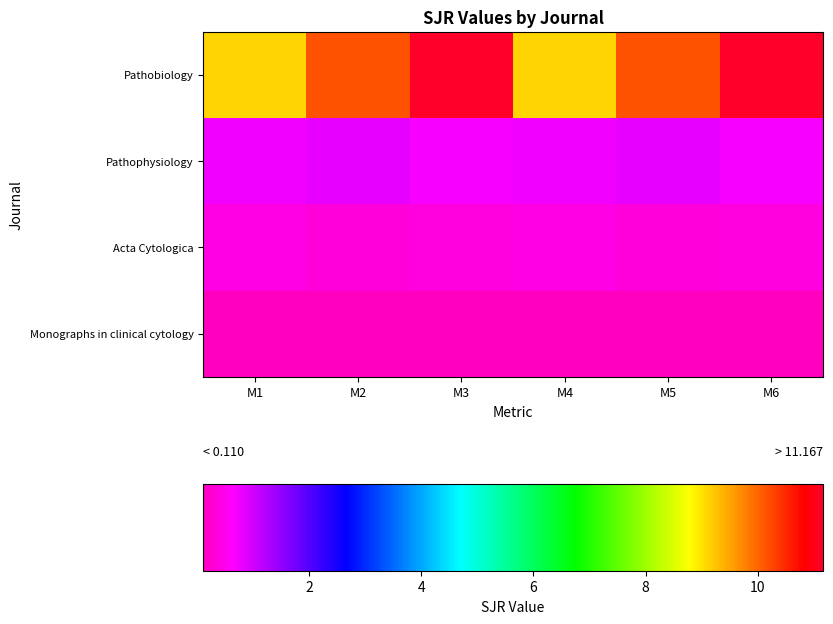

What is the minimum value shown in the chart?

0.1